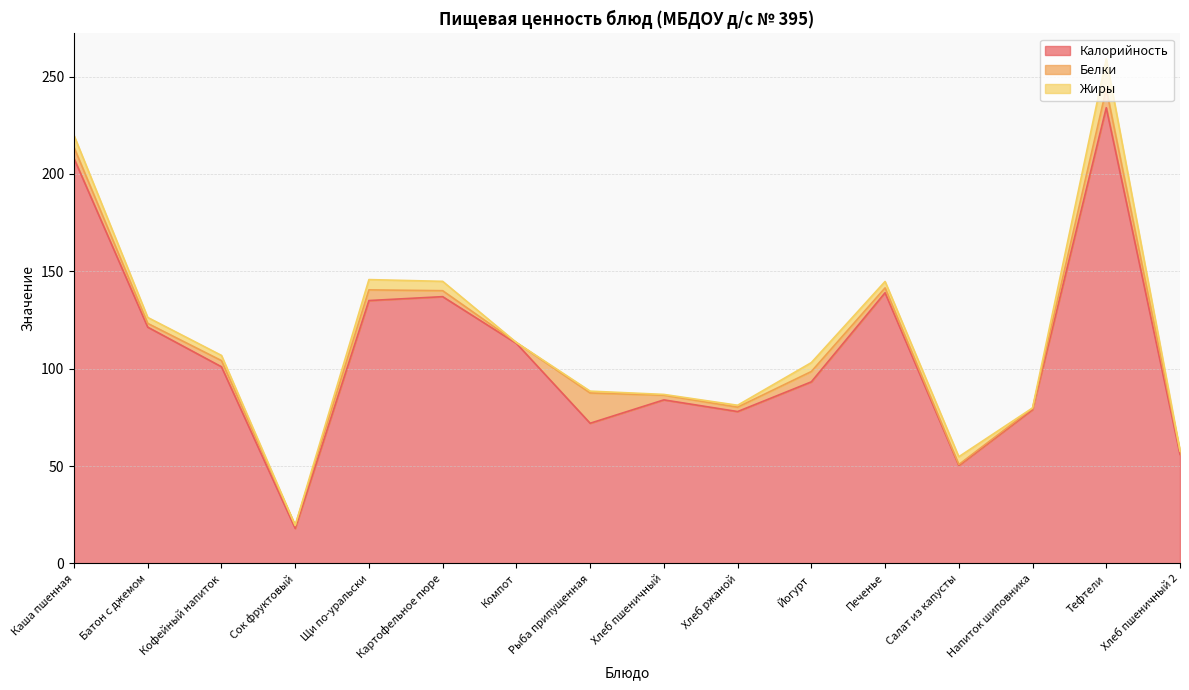

Reading right to left, list all the values displayed in this chart.

Калорийность: Хлеб пшеничный 2=56.0	Тефтели=234.0	Напиток шиповника=79.0	Салат из капусты=50.3	Печенье=139.0	Йогурт=93.3	Хлеб ржаной=78.0	Хлеб пшеничный=84.0	Рыба припущенная=72.0	Компот=113.0	Картофельное пюре=137.0	Щи по-уральски=135.0	Сок фруктовый=18.0	Кофейный напиток=101.0	Батон с джемом=121.3	Каша пшенная=208.0
Белки: Хлеб пшеничный 2=1.6	Тефтели=9.6	Напиток шиповника=0.6	Салат из капусты=0.5	Печенье=2.5	Йогурт=5.3	Хлеб ржаной=2.2	Хлеб пшеничный=2.4	Рыба припущенная=15.5	Компот=0.4	Картофельное пюре=3.1	Щи по-уральски=5.5	Сок фруктовый=1.4	Кофейный напиток=3.2	Батон с джемом=1.9	Каша пшенная=5.7
Жиры: Хлеб пшеничный 2=0.3	Тефтели=15.5	Напиток шиповника=0.2	Салат из капусты=4.0	Печенье=3.3	Йогурт=4.6	Хлеб ржаной=1.0	Хлеб пшеничный=0.4	Рыба припущенная=0.9	Компот=0.0	Картофельное пюре=4.8	Щи по-уральски=5.3	Сок фруктовый=0.1	Кофейный напиток=2.7	Батон с джемом=3.1	Каша пшенная=6.1